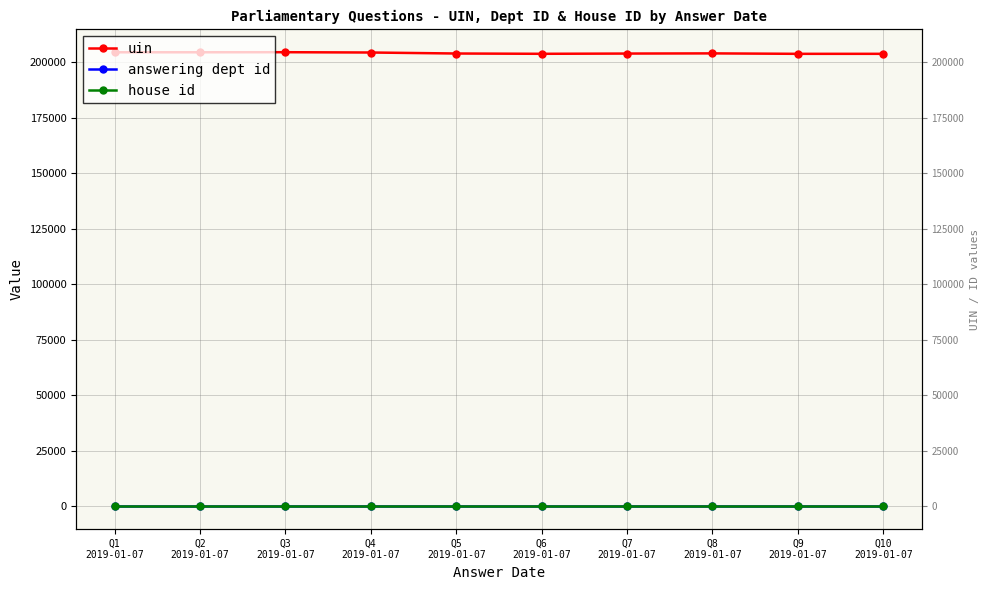

What are all the series names shown in the legend?

uin, answering dept id, house id